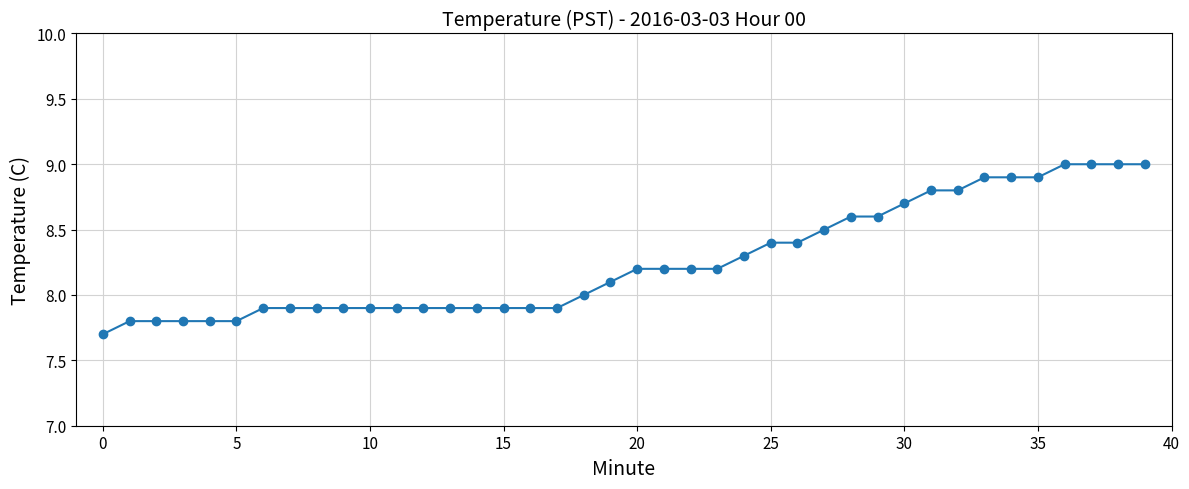

What is the sum of all values?

330.2